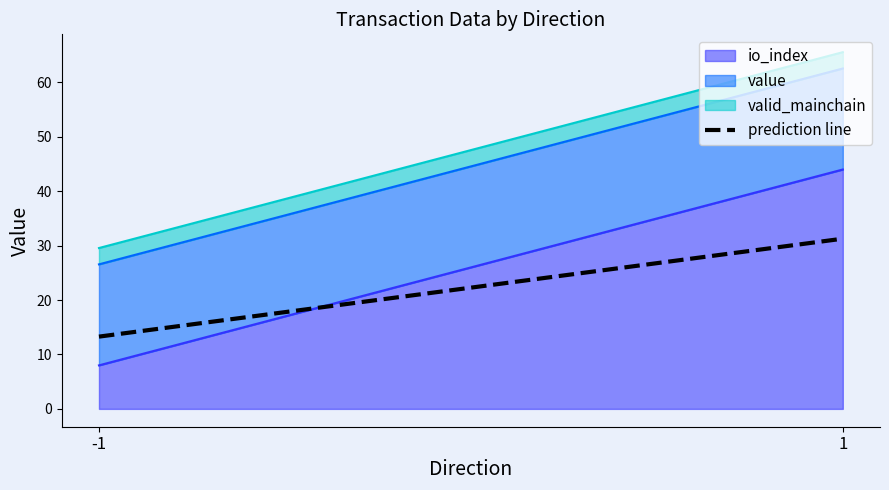

What is the difference between the maximum and minimum values?

18.0